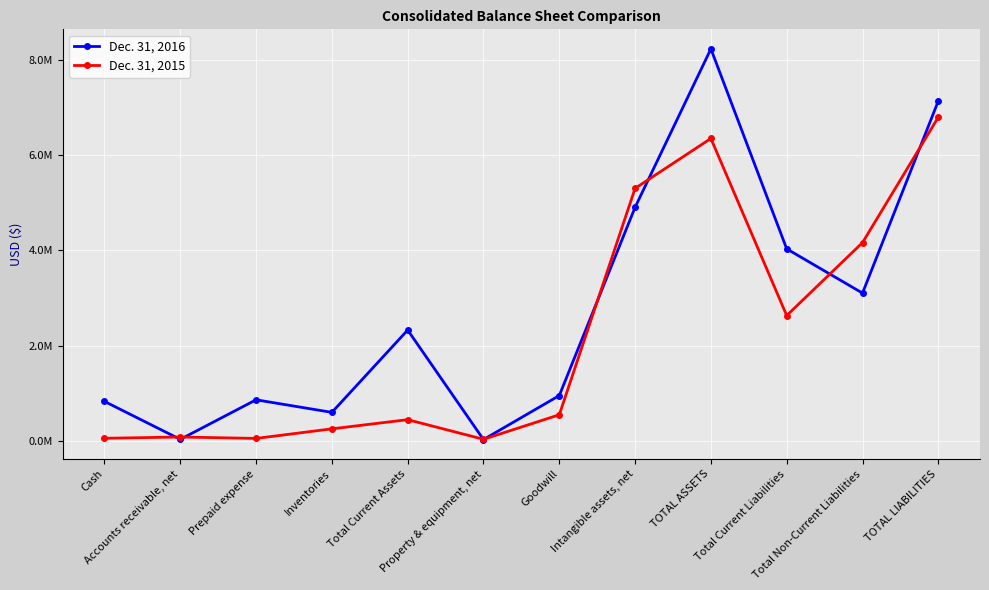

What is the value of the Dec. 31, 2015 point at the 4th from the left?

254443